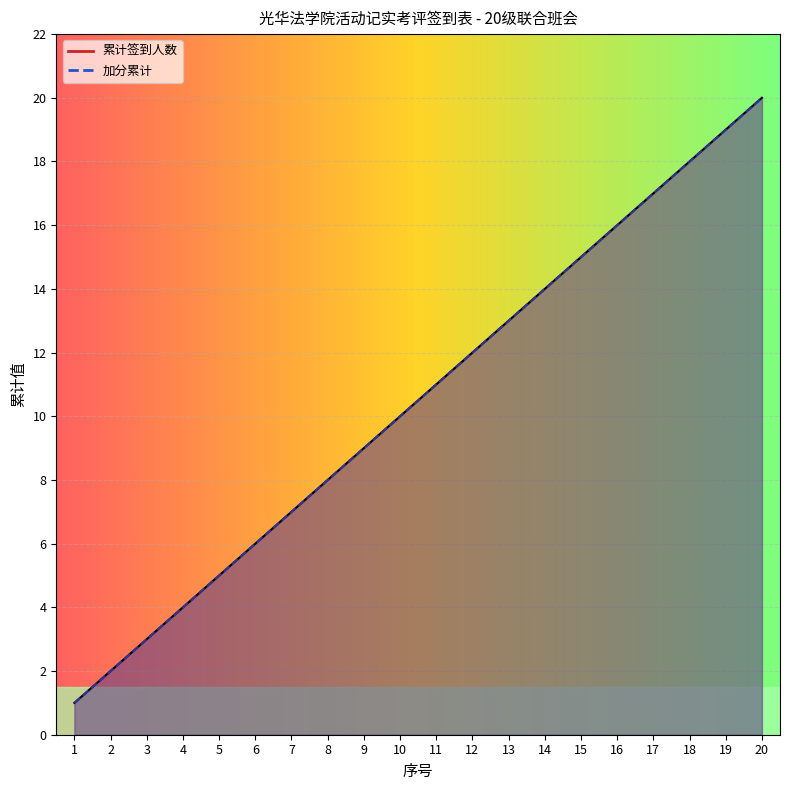

Which series has the largest total across all categories?

累计签到人数